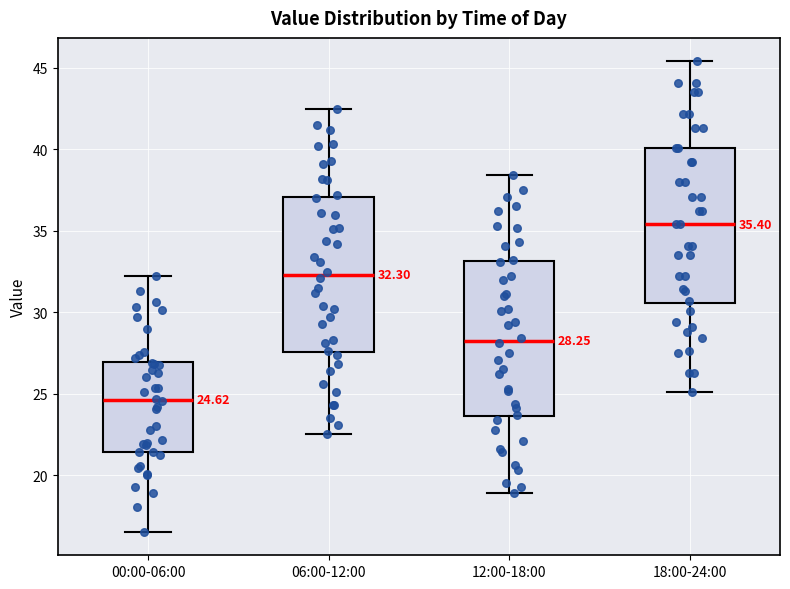

Which box has the highest median line?

18:00-24:00